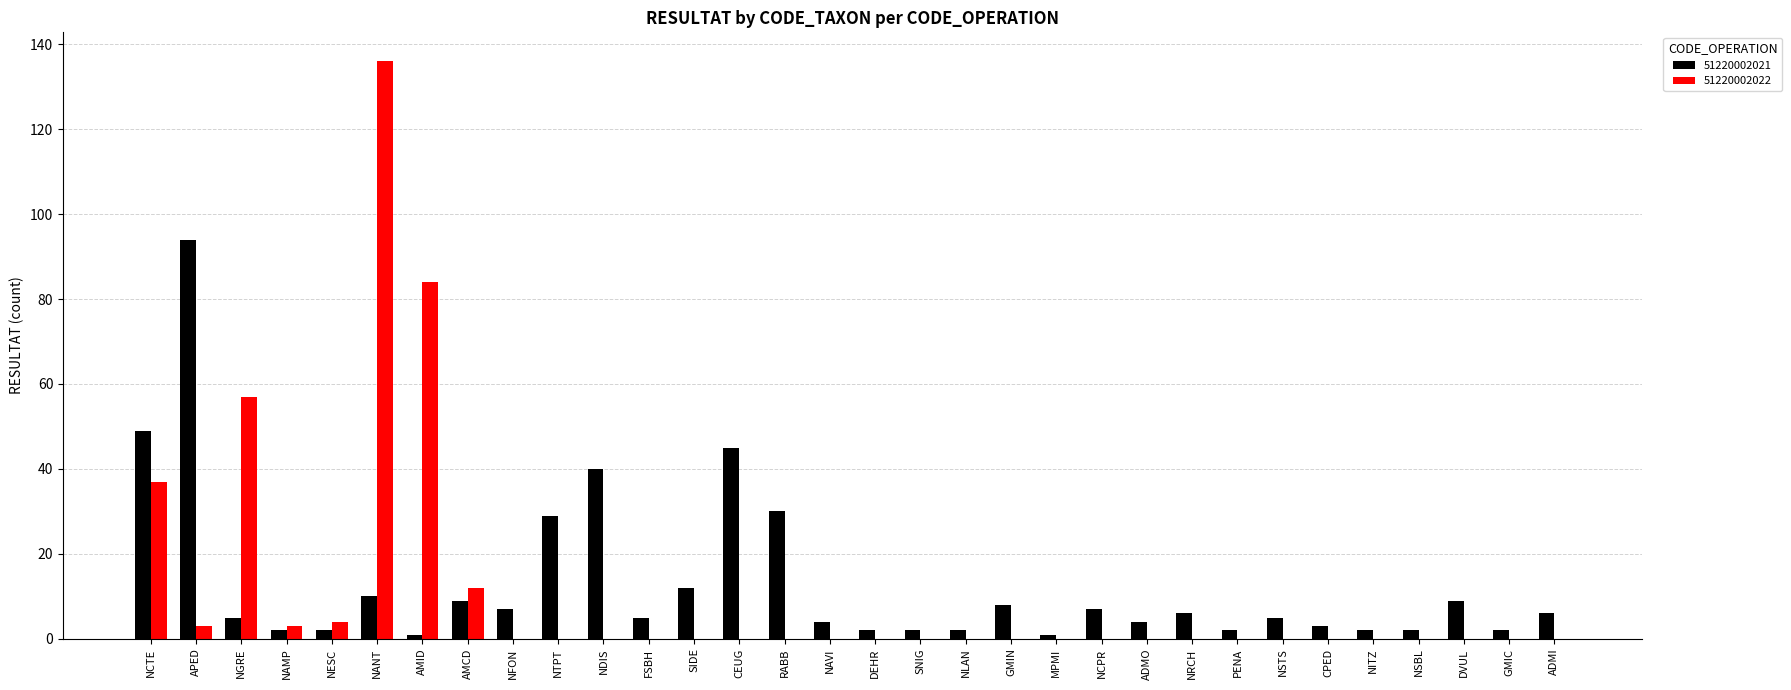

Between CEUG and SNIG, which series saw the biggest shift?

51220002021